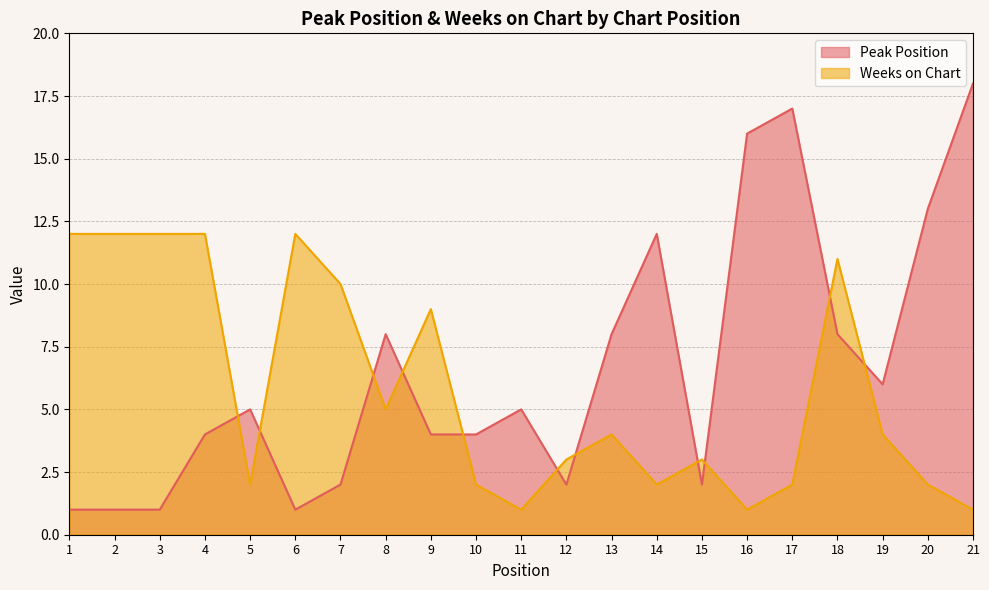

How many interior local peaks does the Weeks on Chart series have?

5